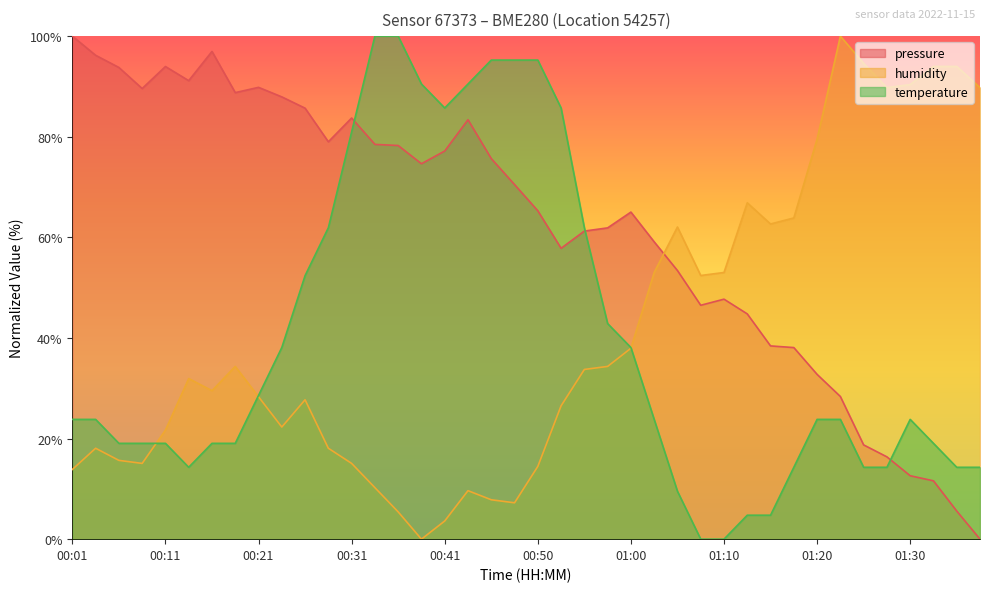

Is the value of humidity at 01:23 greater than the value of temperature at 01:23?

Yes